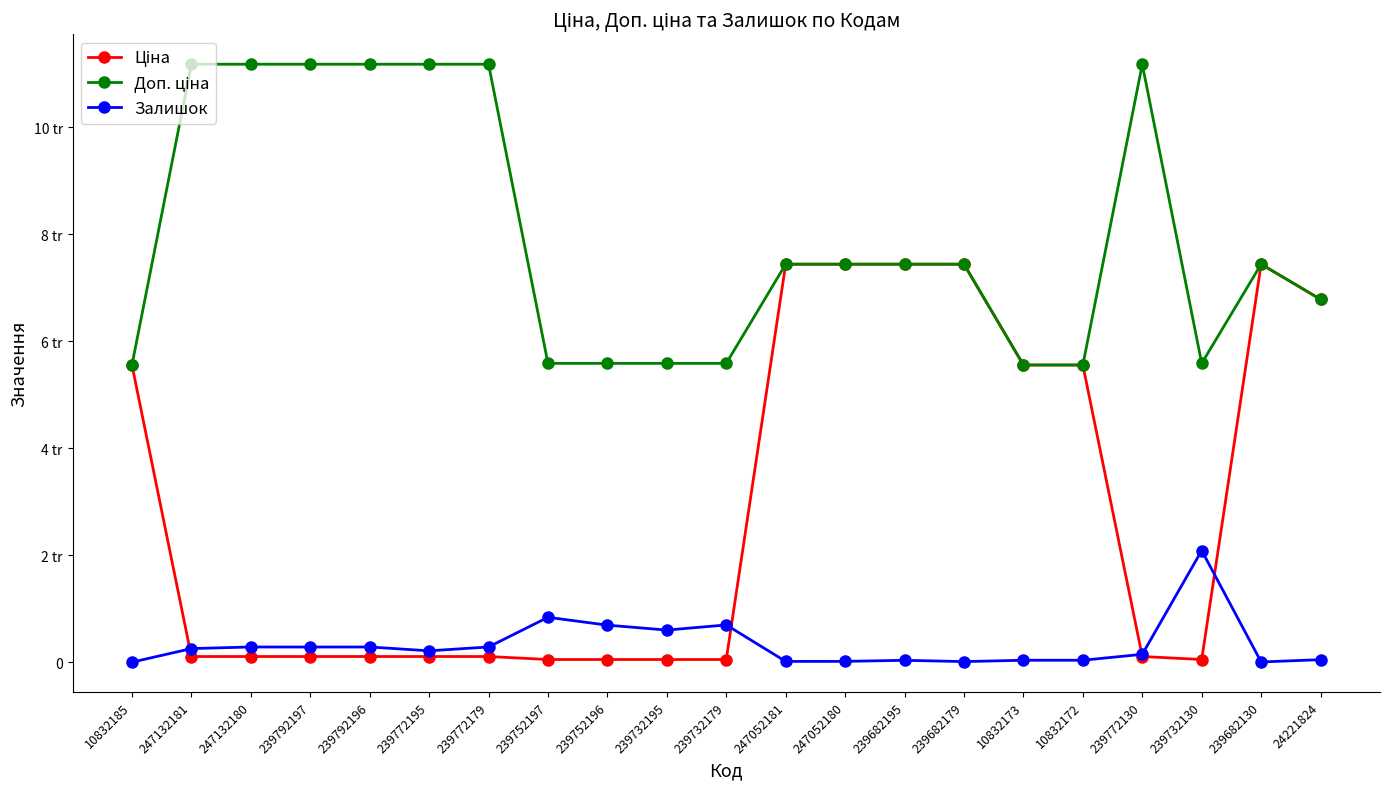

What is the difference between the Залишок values at 239682195 and 239682179?

24.0